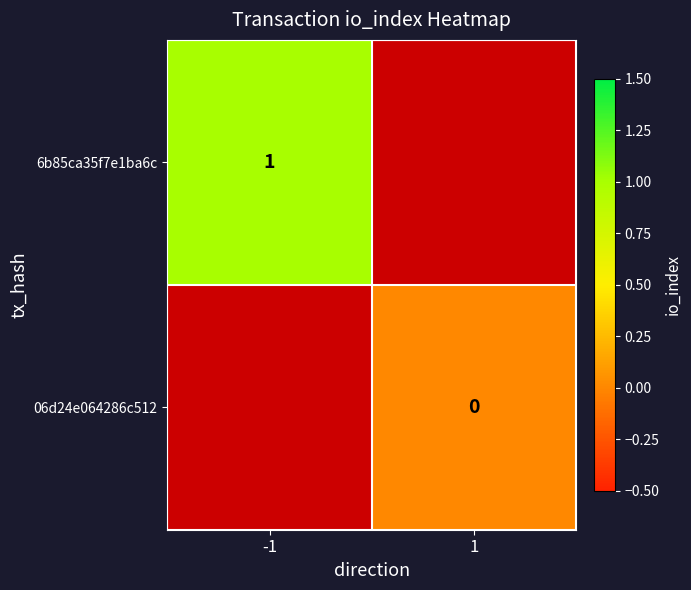

List the labels in order of 06d24e064286c512 value, smallest first.

-1, 1